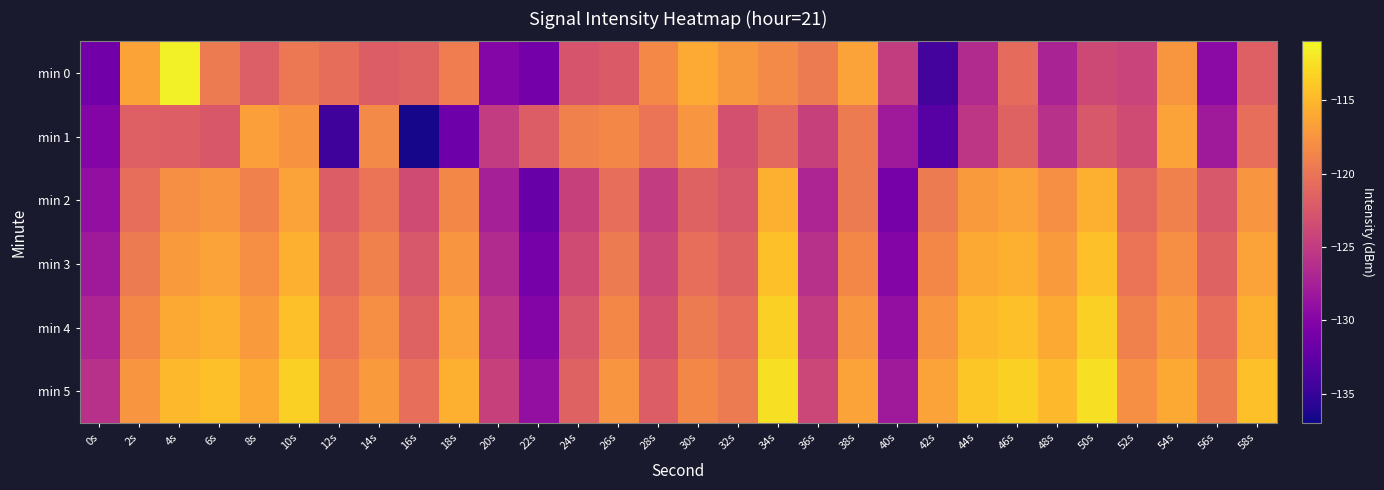

Which has a higher value, 4s or 44s?

4s